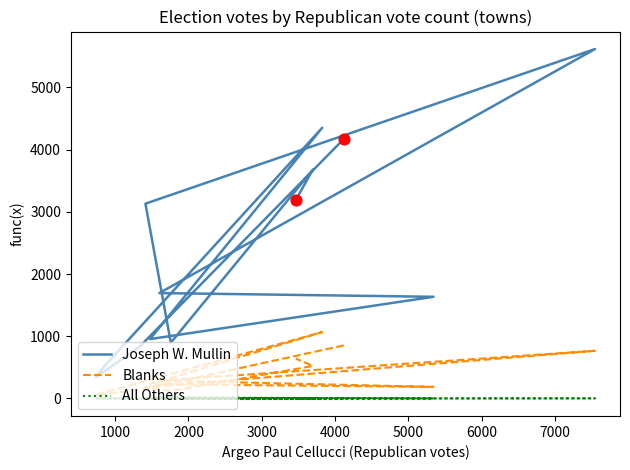

Which series has the largest total across all categories?

Joseph W. Mullin